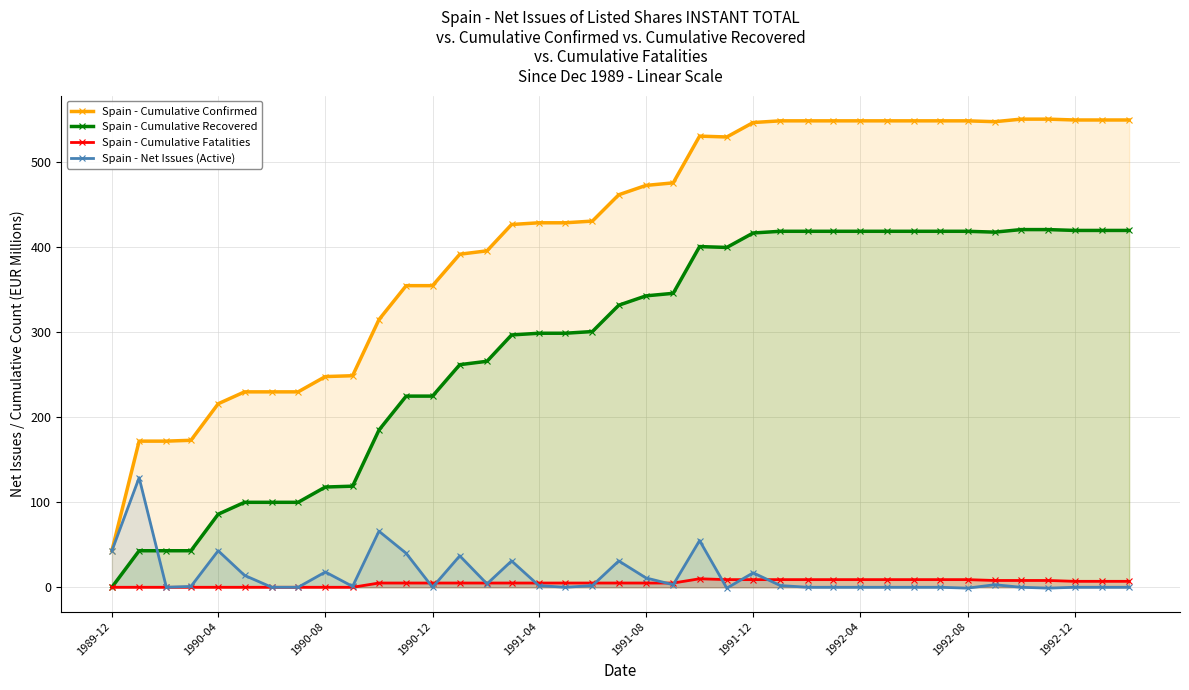

List the series in order of their peak value, highest first.

Spain - Cumulative Confirmed, Spain - Cumulative Recovered, Spain - Net Issues (Active), Spain - Cumulative Fatalities